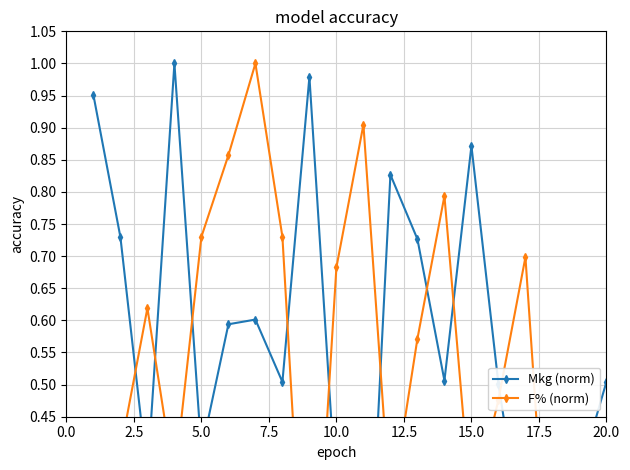

At how many categories does at least one series exceed 0?

20